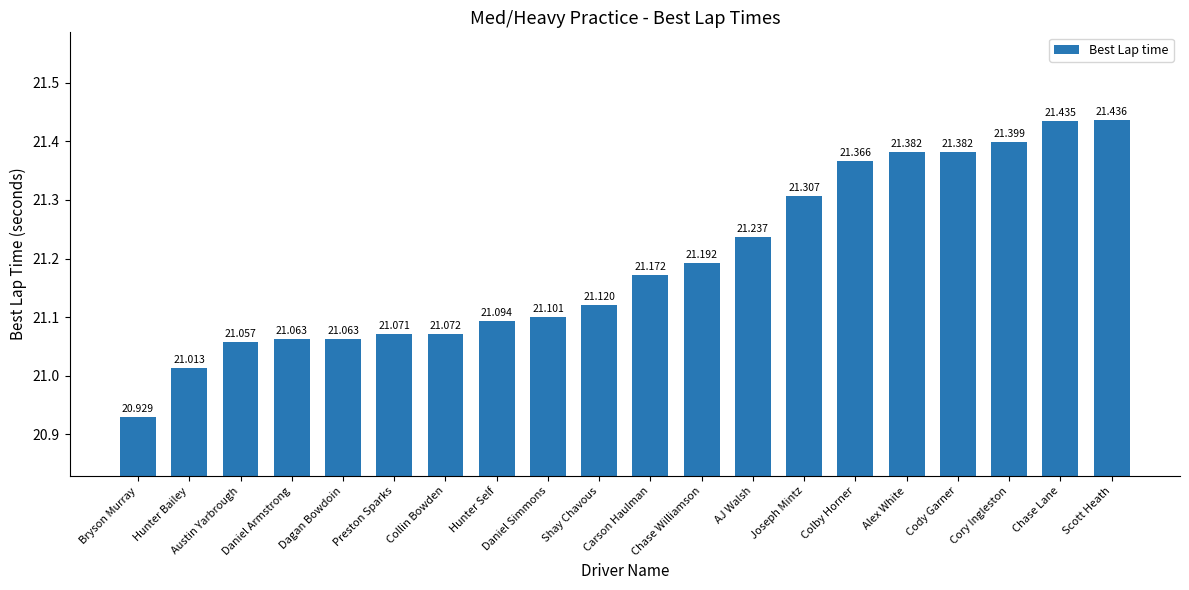

What is the change in value from Cody Garner to Chase Lane?

+0.1